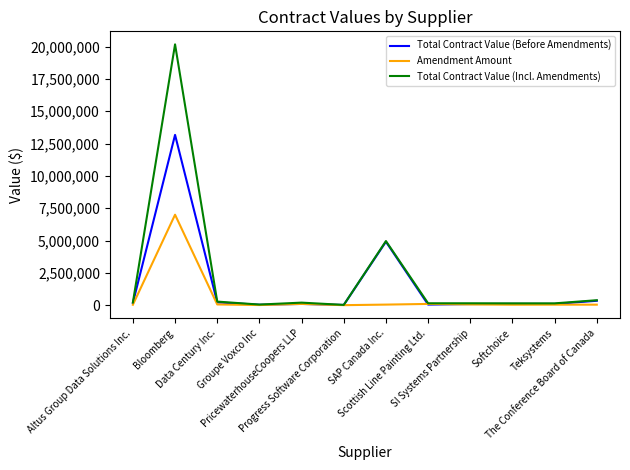

True or false: Total Contract Value (Incl. Amendments) has a value of 143389.3 at Softchoice.

True